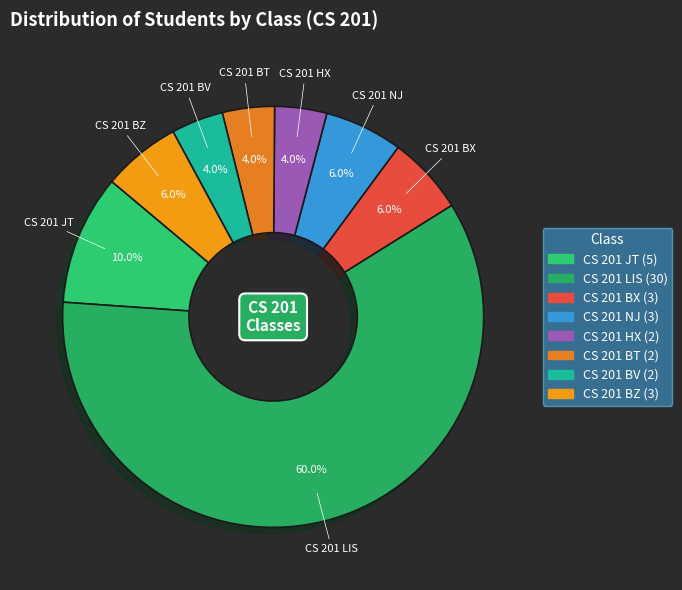

To the nearest percent, what is the combined percentage of CS 201 BZ and CS 201 BX?

12%